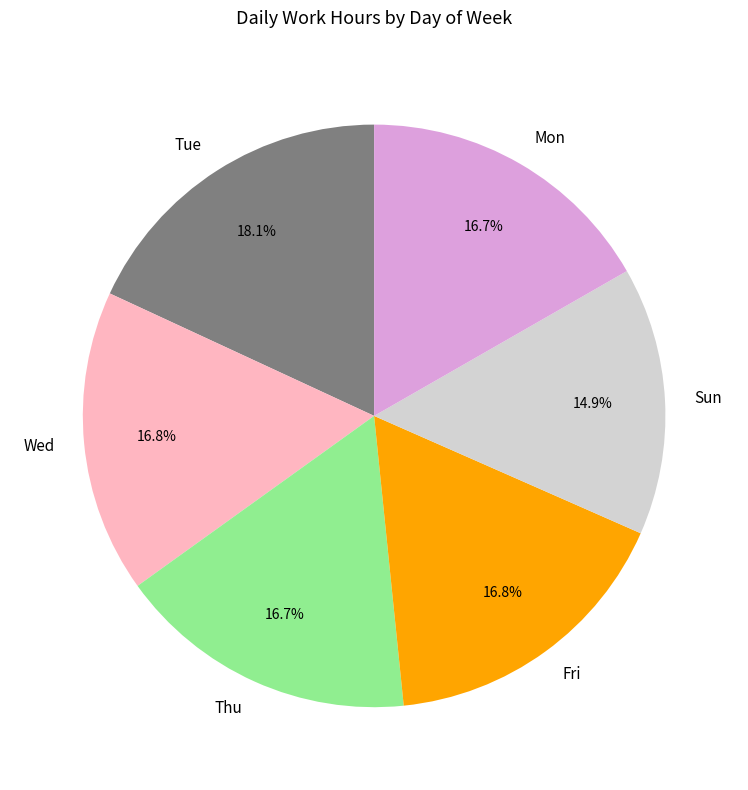

Is Mon the majority of the pie?

No